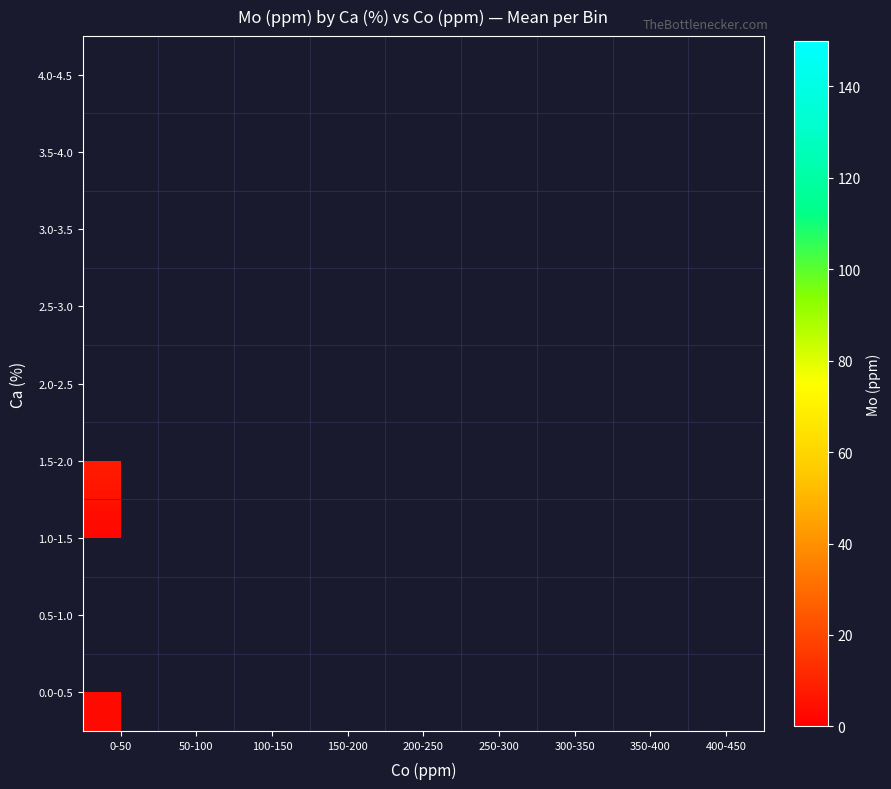

How many data points does each series have?

9